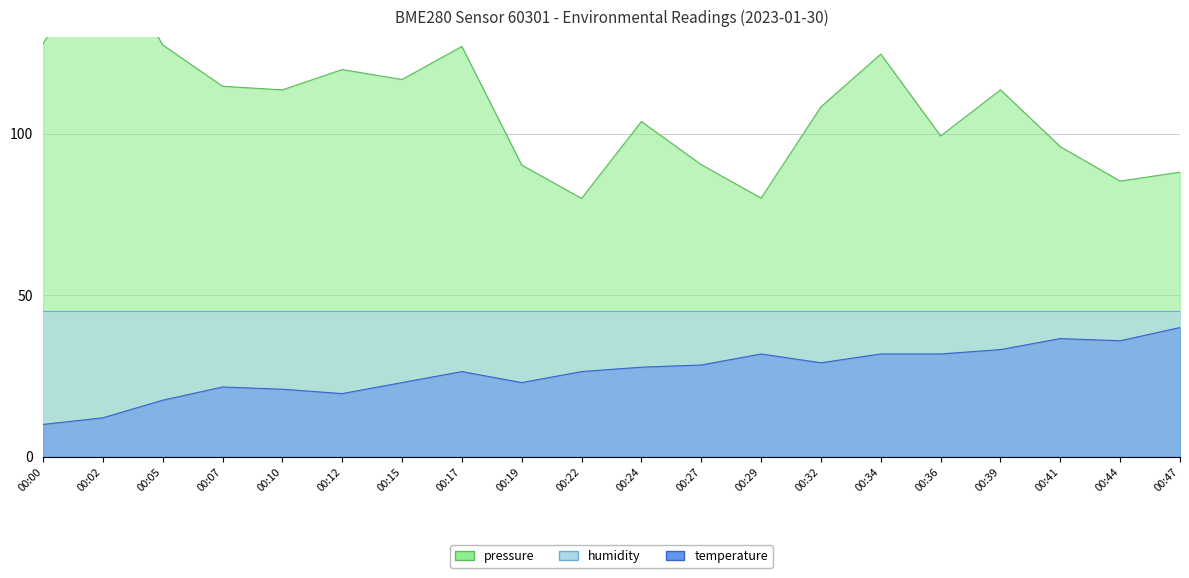

How many data points in temperature are above 27?

10